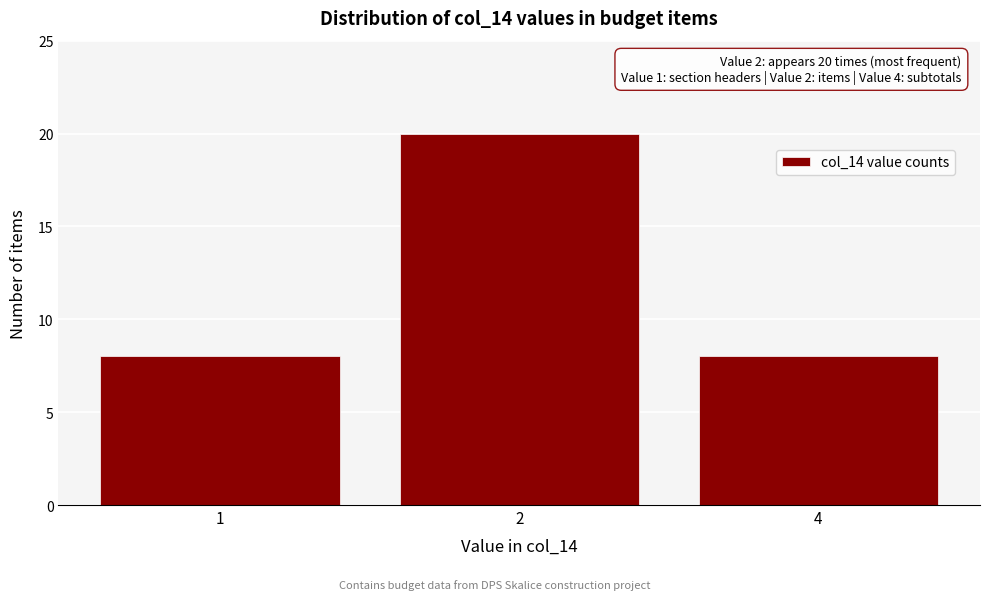

Reading left to right, list all the values displayed in this chart.

8	20	8